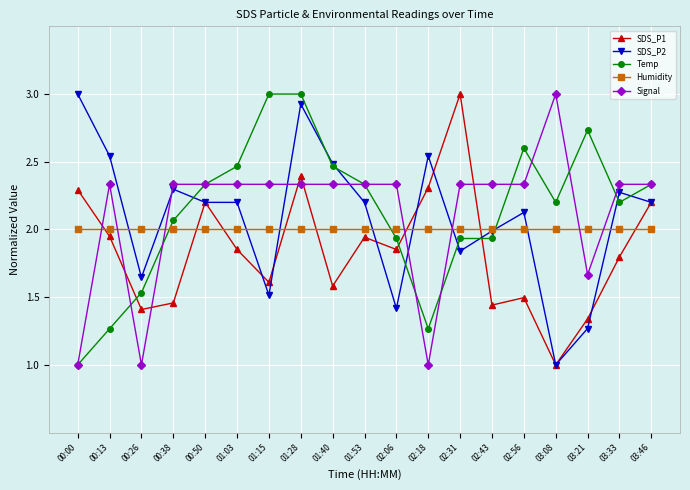

What is the label of the 5th point from the left?

00:50